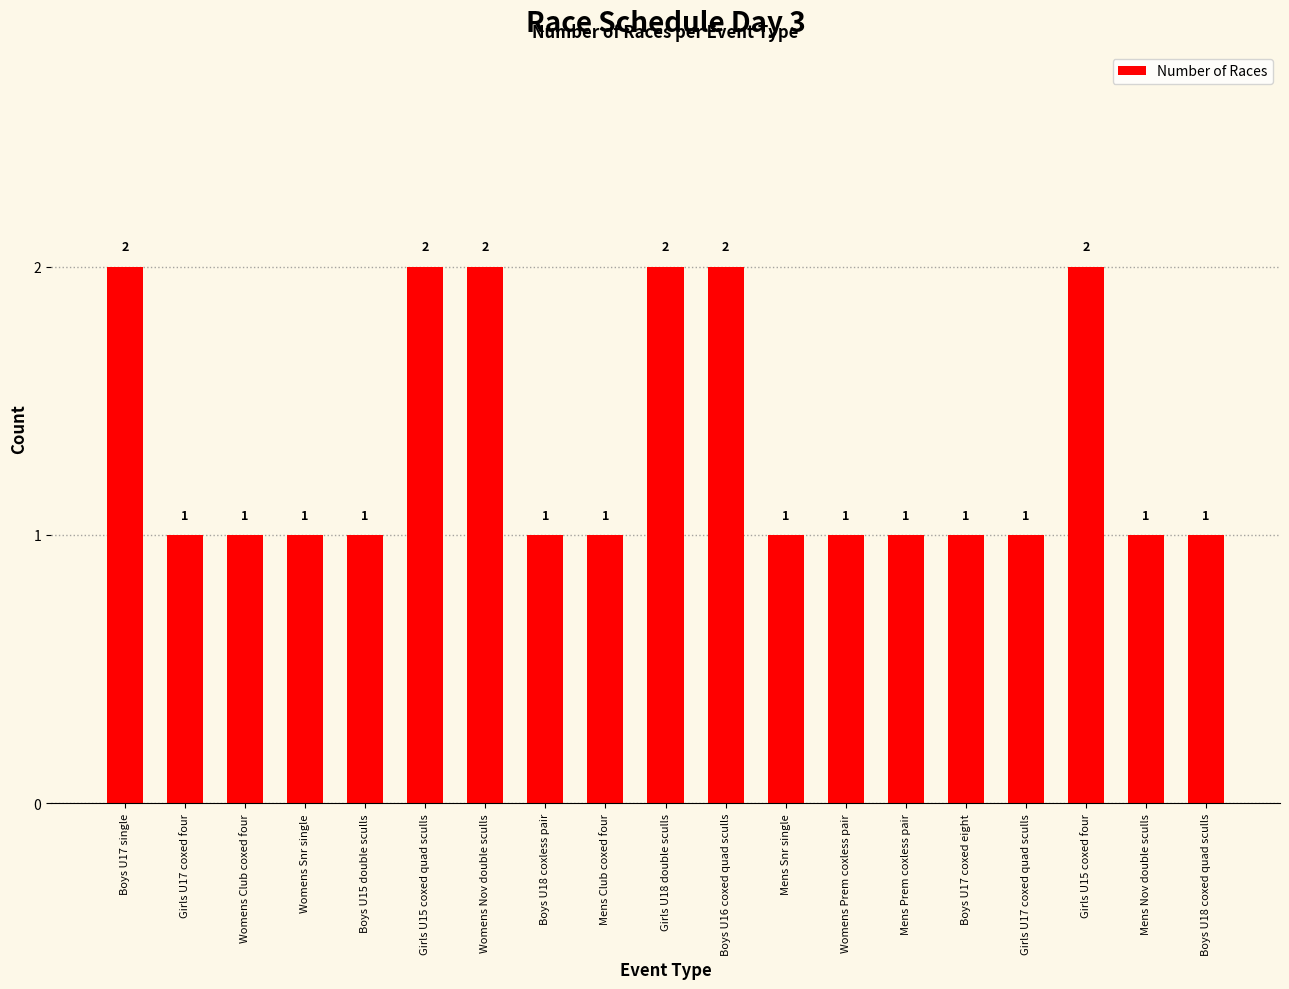

What position from the right is Girls U15 coxed four?

3